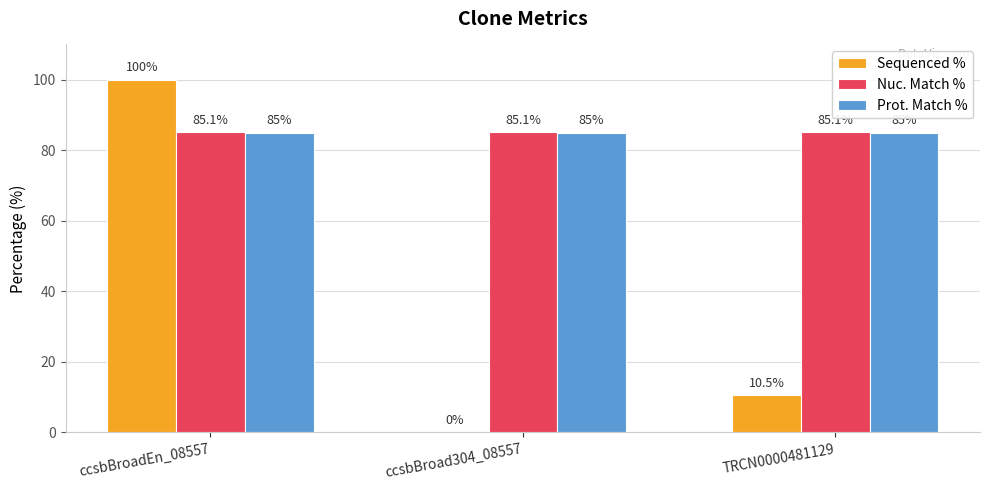

The value of Prot. Match % at ccsbBroad304_08557 is 43.2. True or false?

False